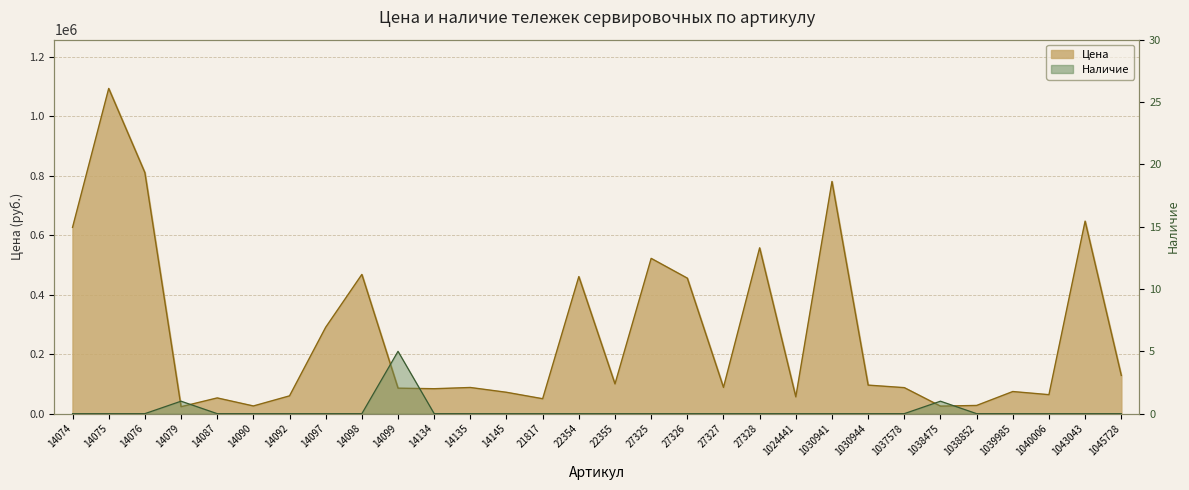

What is the sum of the Цена values at 22355 and 1045728?

228660